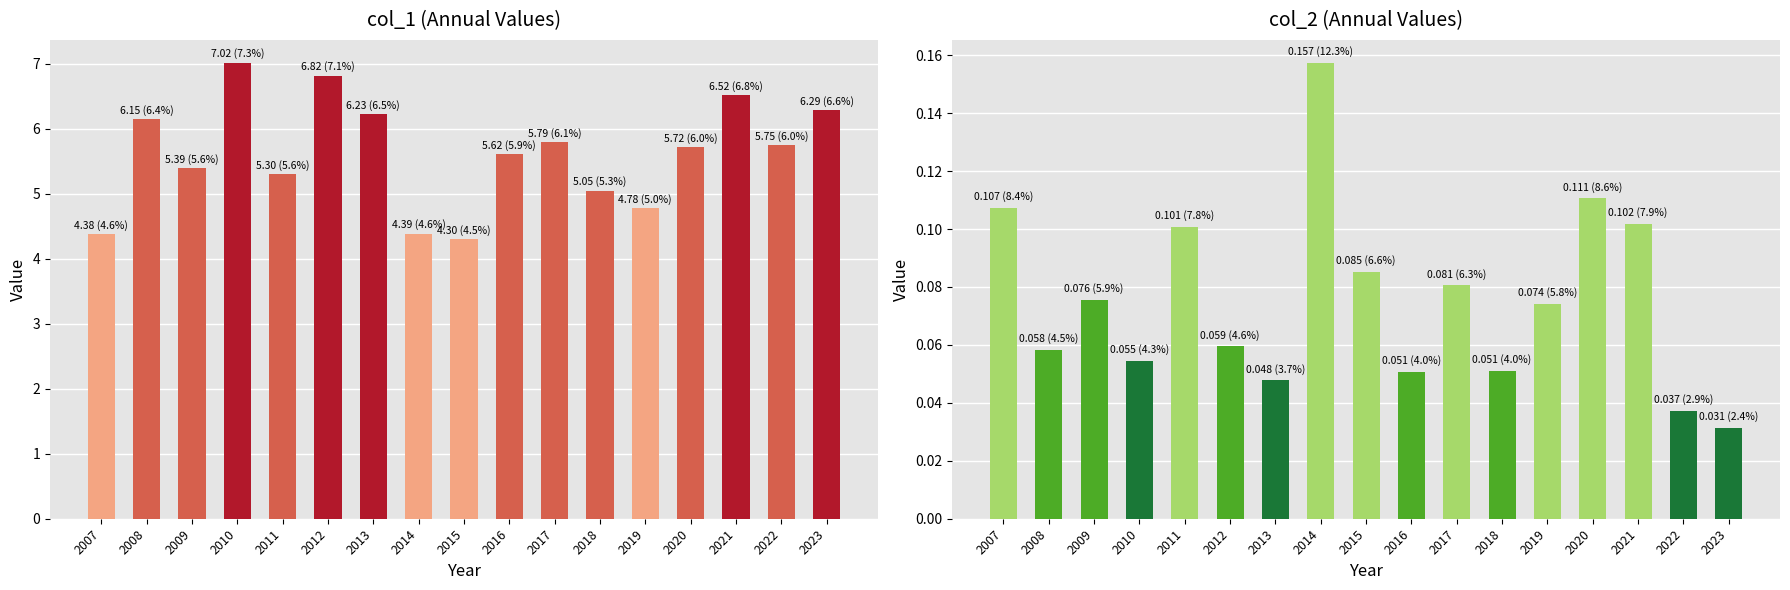

What are all the series names shown in the legend?

col_1, col_2